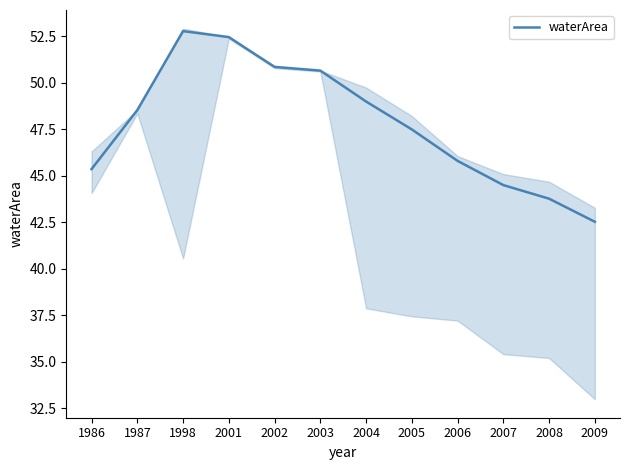

Does the chart display data point markers on the line(s)?

No